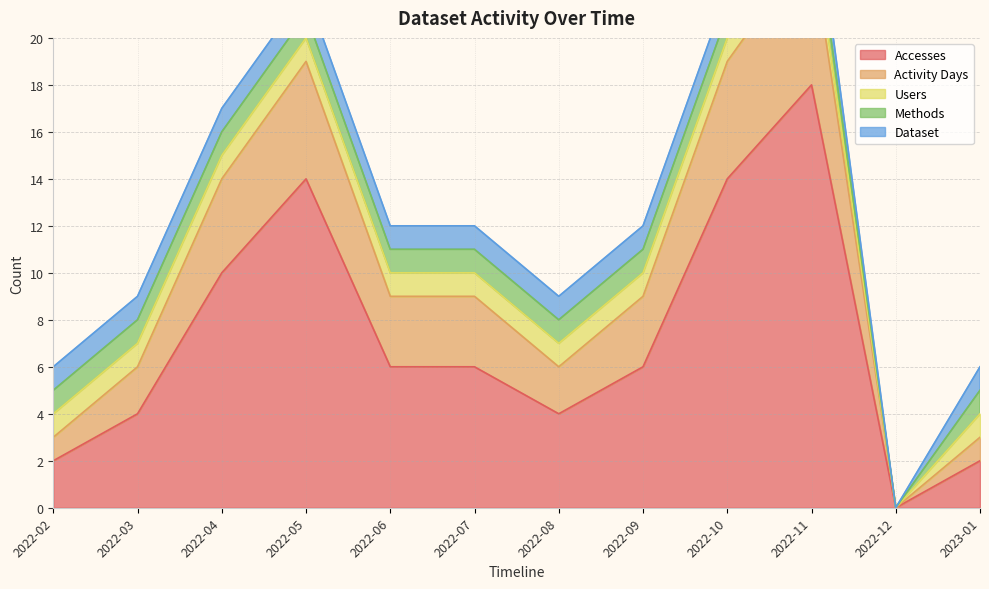

How many positive values does the Accesses series have?

11